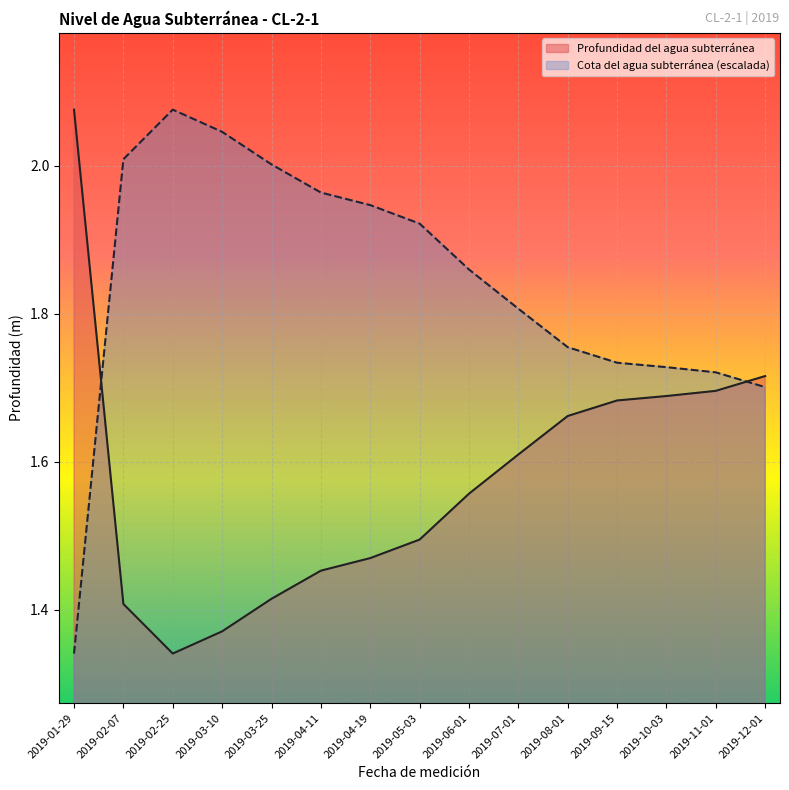

What value does the Cota del agua subterránea series have at 2019-08-01?

1.7